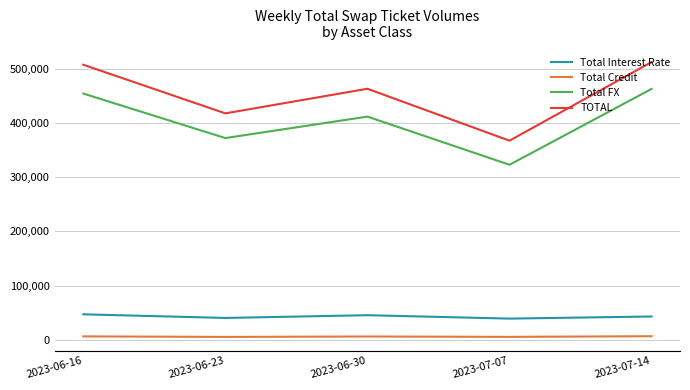

Which series has the widest spread of values?

TOTAL